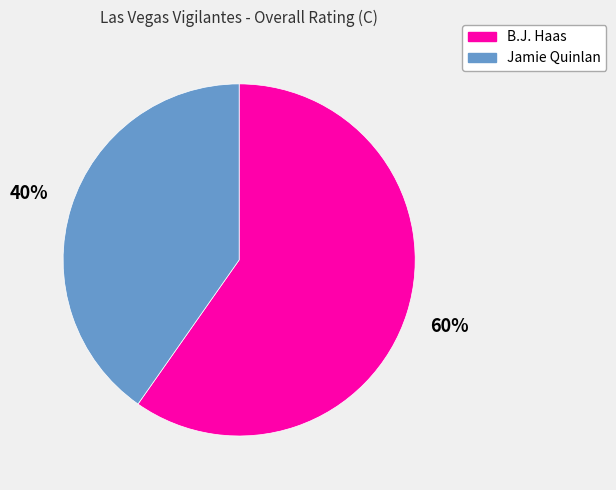

Is the sum of B.J. Haas and Jamie Quinlan greater than half?

Yes